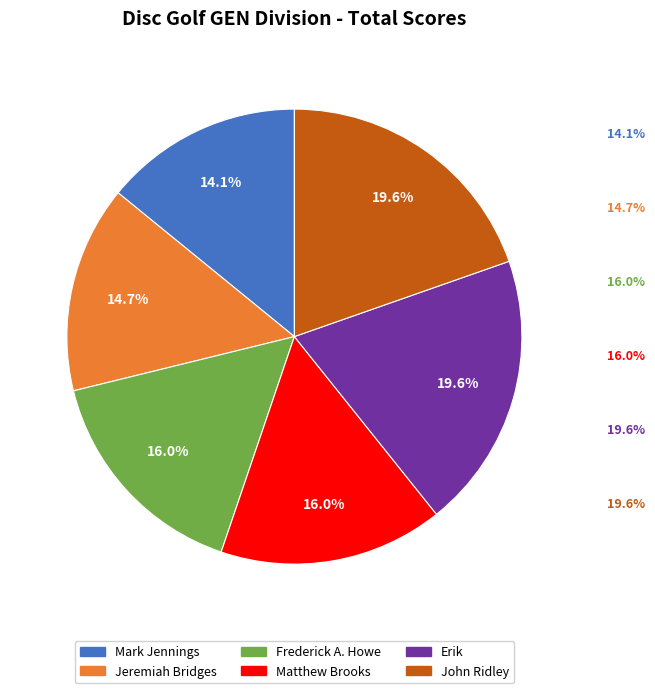

Is there any slice that represents more than half of the pie?

No